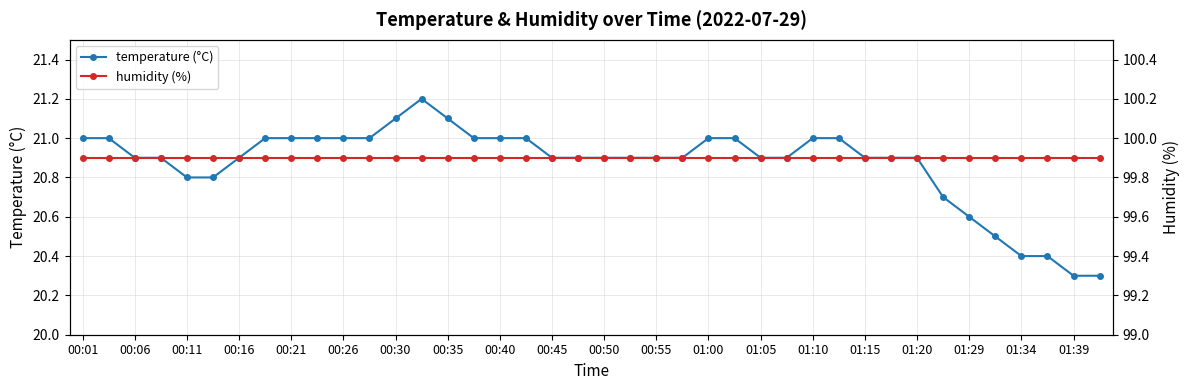

Is it true that temperature (°C) equals 20.9 at 00:45?

True